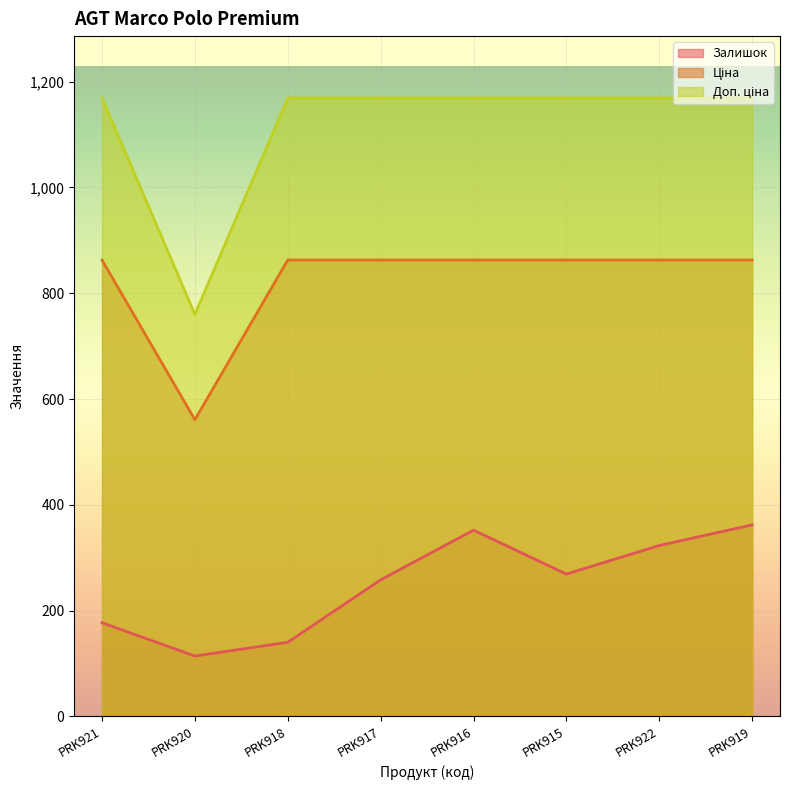

How many series are shown in this chart?

3